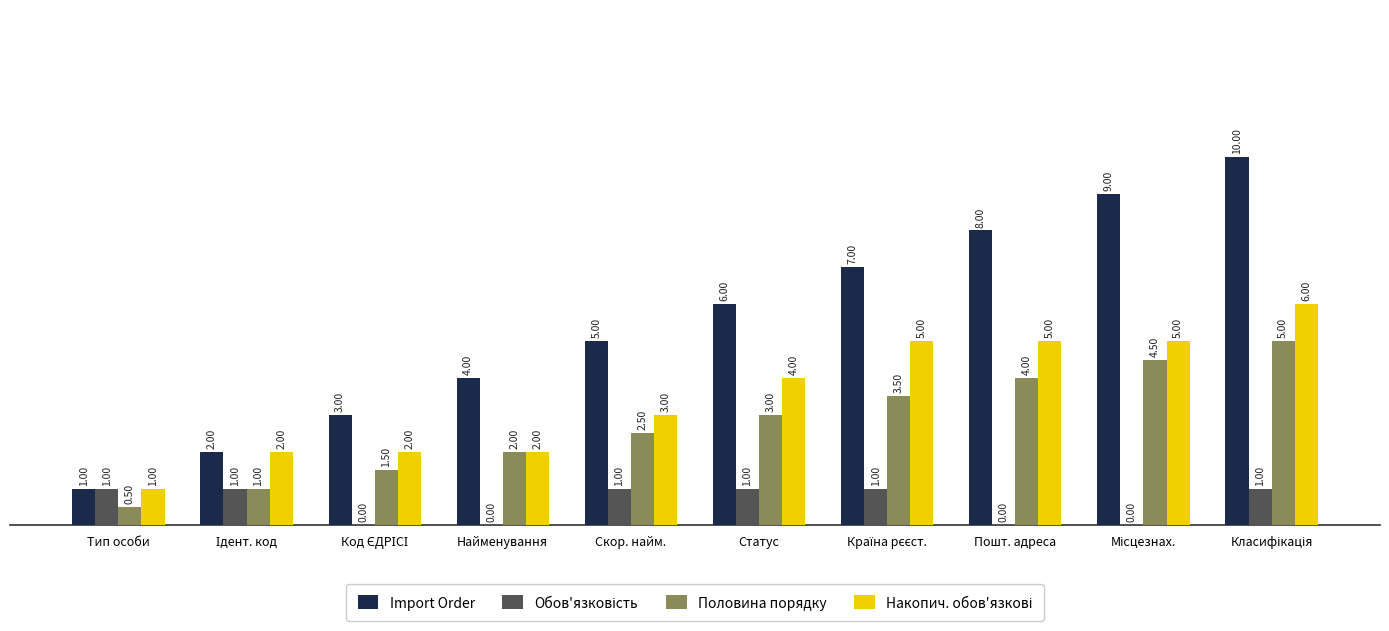

Which series has the widest spread of values?

Import Order